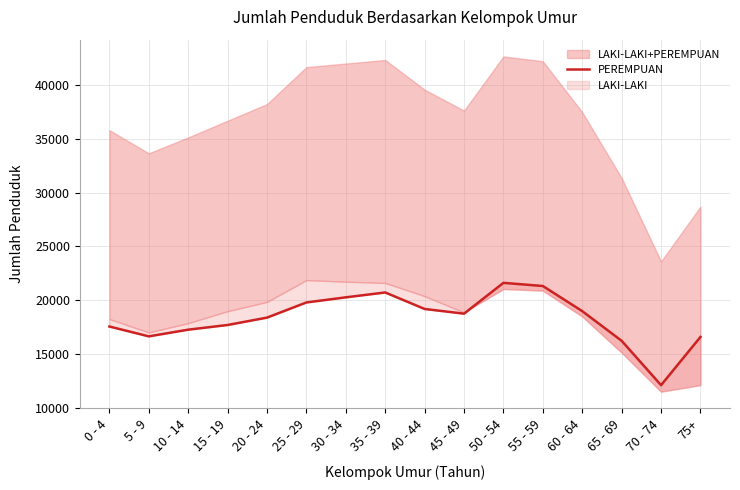

What is the sum of the values at 55 - 59 and 15 - 19?

39013